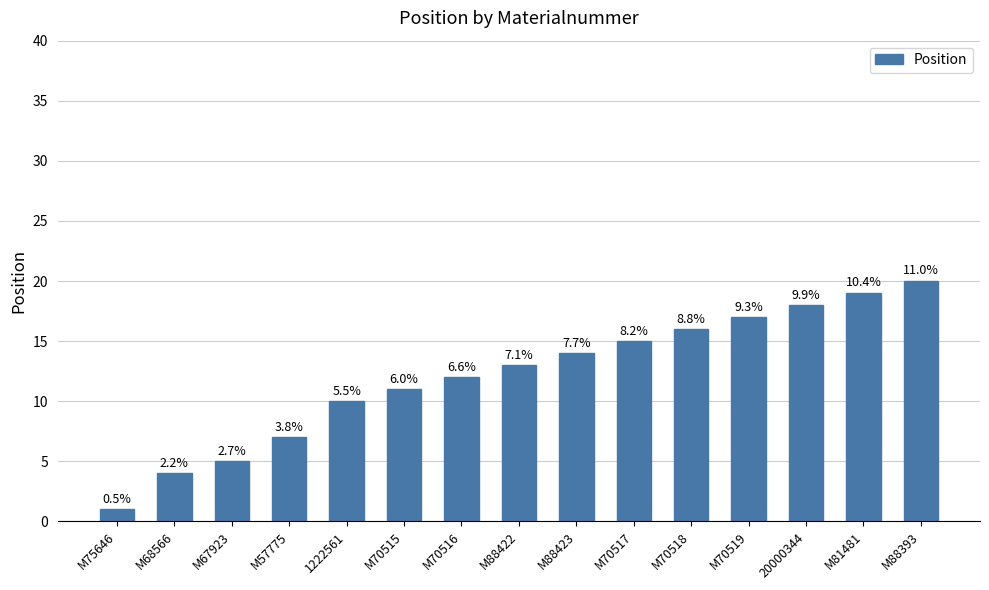

Is it true that the value at M75646 is 0?

False